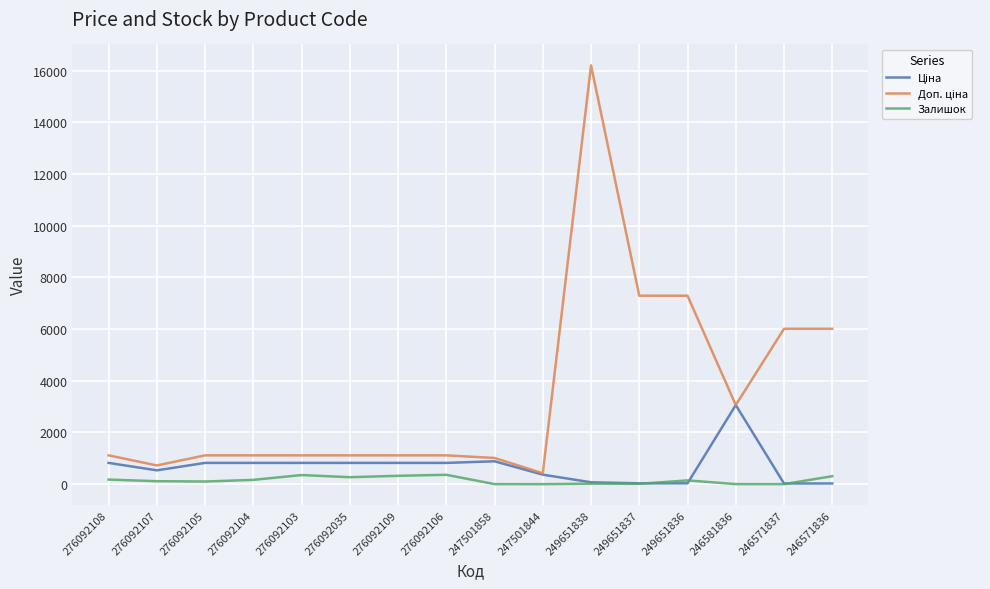

What is the maximum value for Залишок?

362.0